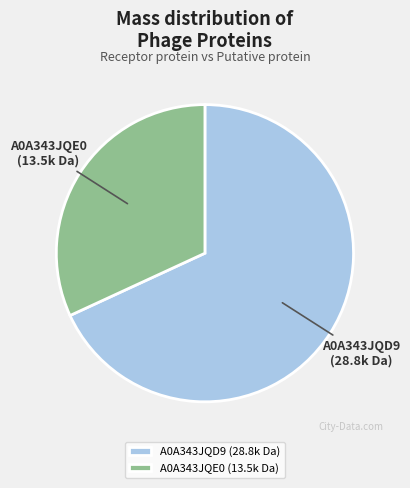

Do A0A343JQD9 (28.8k Da) and A0A343JQE0 (13.5k Da) together represent more than half of the pie?

Yes